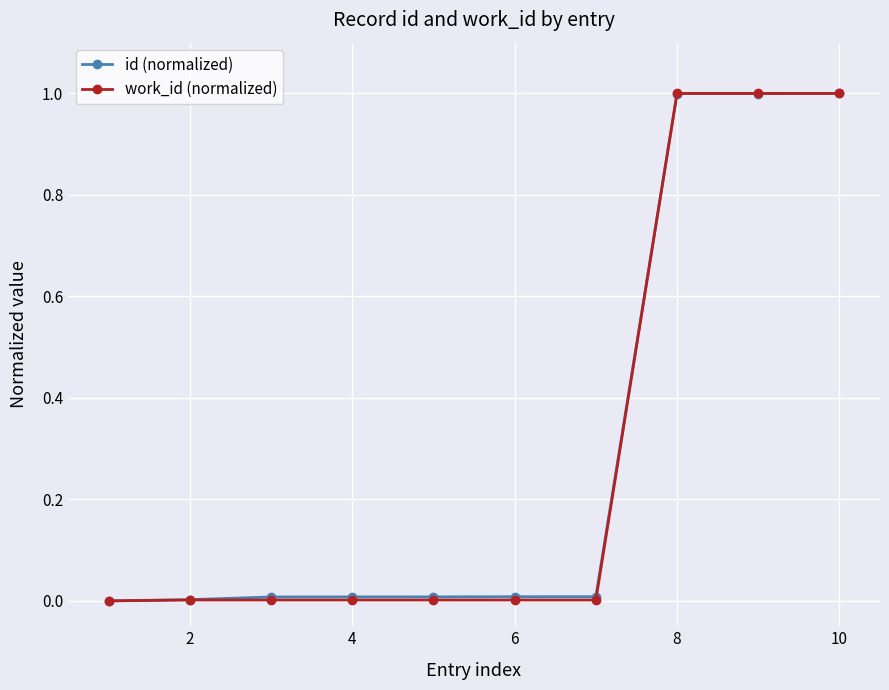

What is the maximum value for work_id (normalized)?

1.0